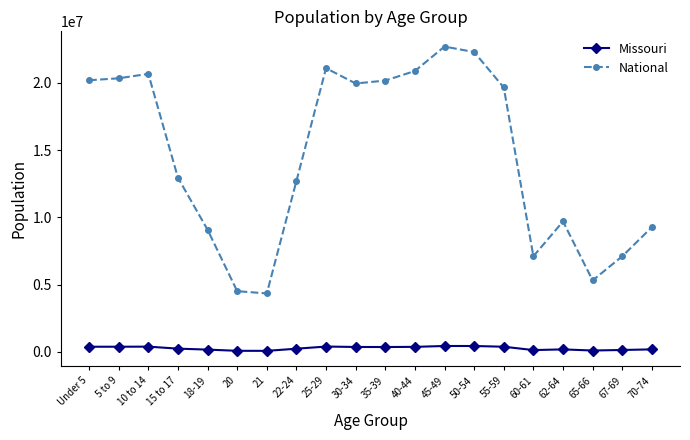

Rank the series by their average value, from highest to lowest.

National, Missouri